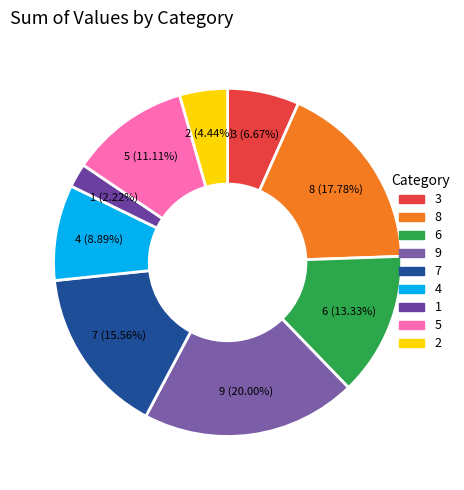

To the nearest percent, what percentage of the pie is 8?

18%